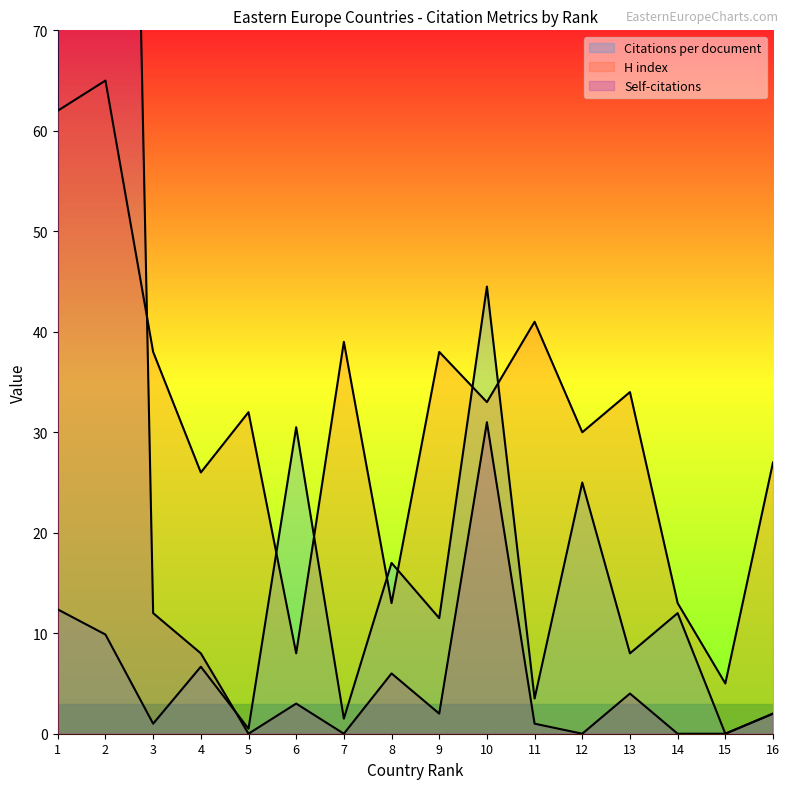

The Self-citations series shows 2.0 at 9. True or false?

True